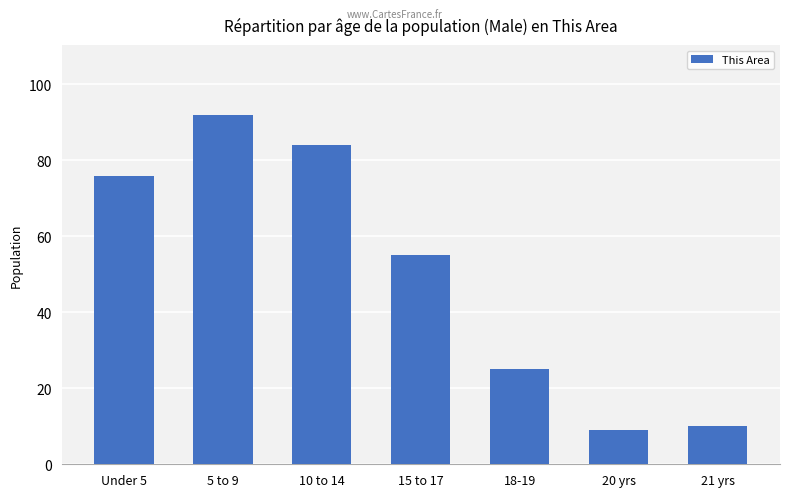

List the labels in order of value, smallest first.

20 yrs, 21 yrs, 18-19, 15 to 17, Under 5, 10 to 14, 5 to 9